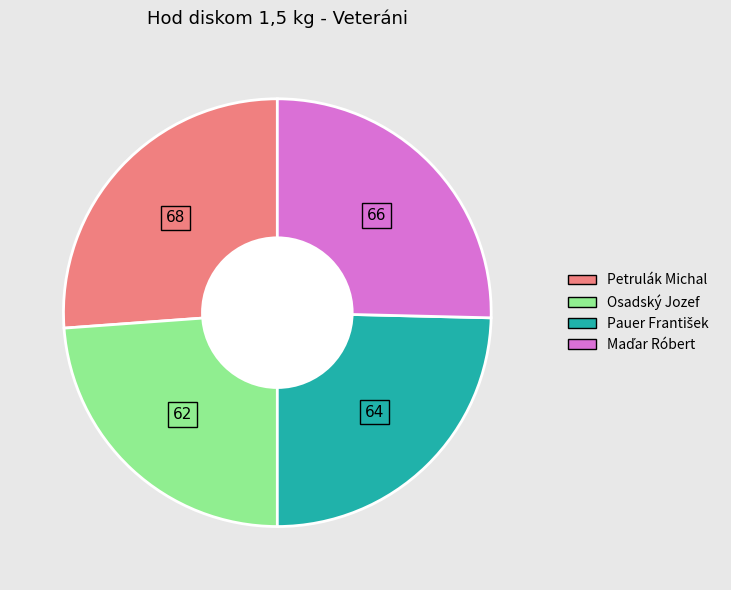

How many slices are in this pie chart?

4